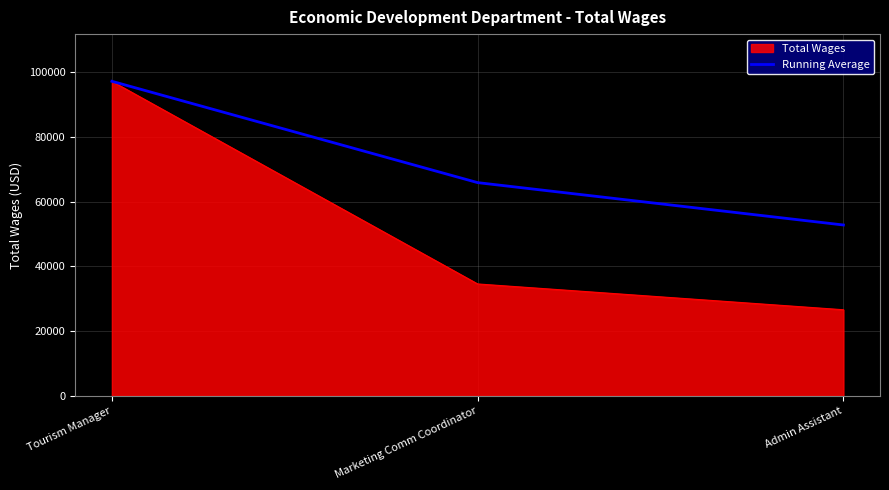

What is the smallest value displayed?

26604.0